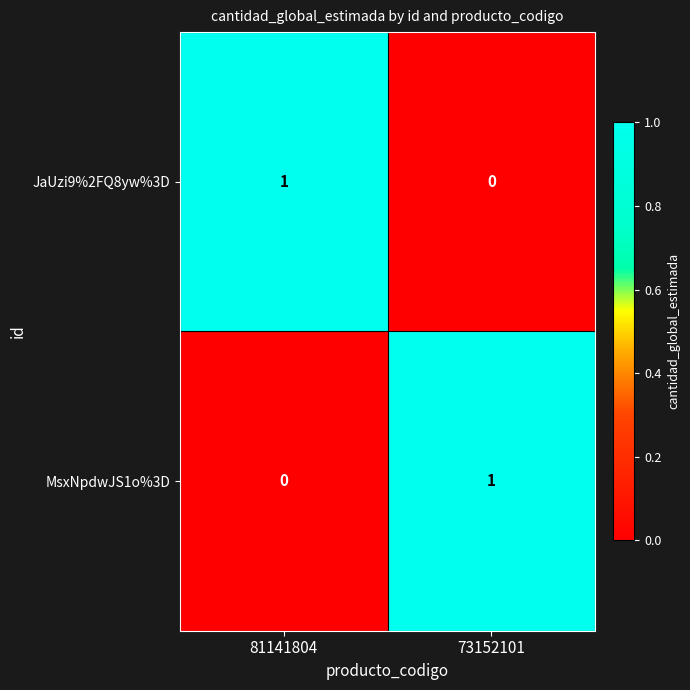

Is the value of MsxNpdwJS1o%3D at 73152101 greater than the value of JaUzi9%2FQ8yw%3D at 73152101?

Yes